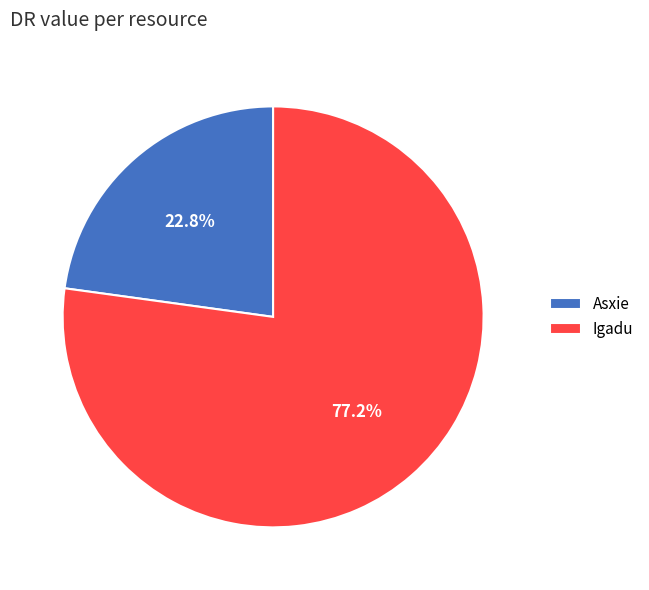

The Asxie slice represents 23% of the pie. True or false?

True